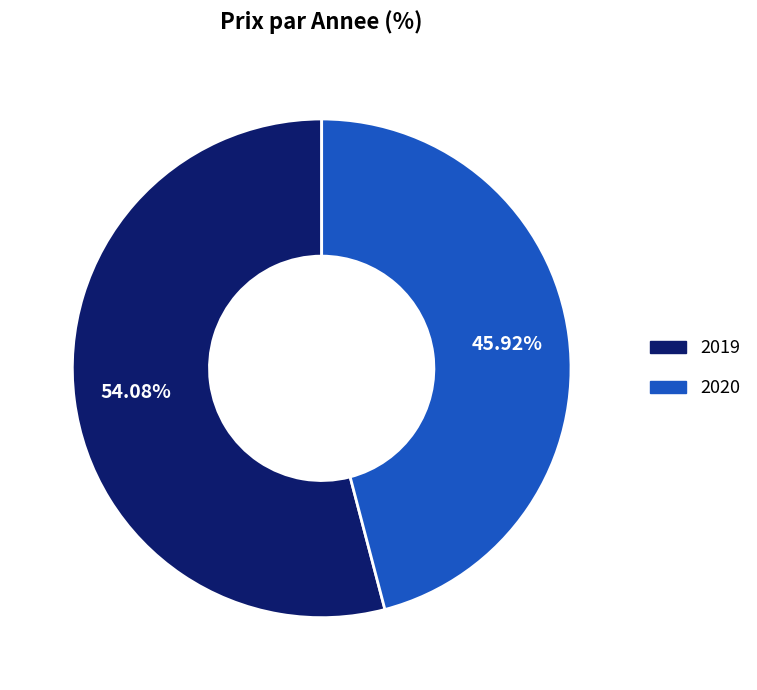

Approximately how many times larger is the value at 2020 compared to 2019?

0.8